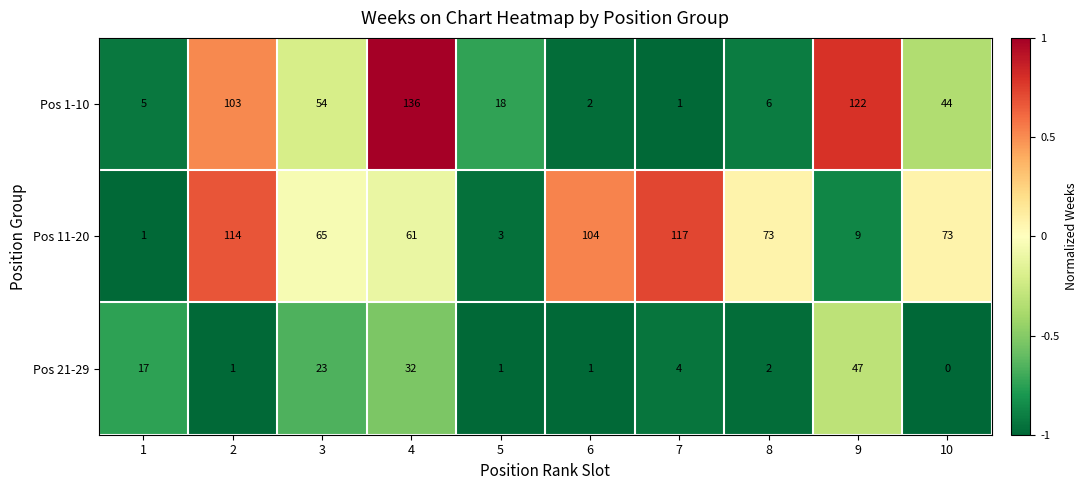

At which label does Pos 1-10 reach its peak?

4